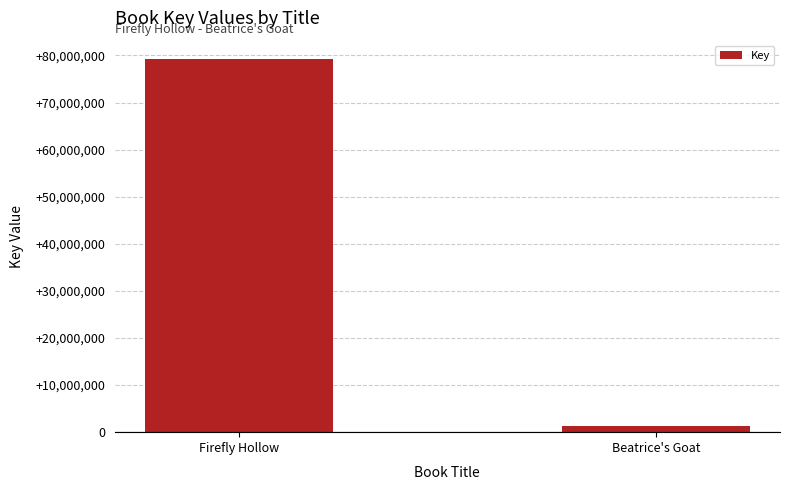

The chart shows a value of 1328518 at Beatrice's Goat. True or false?

True